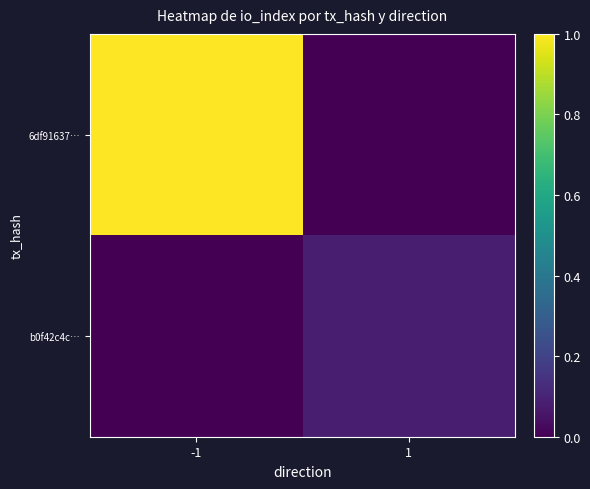

Between -1 and 1, which series saw the biggest shift?

6df91637…